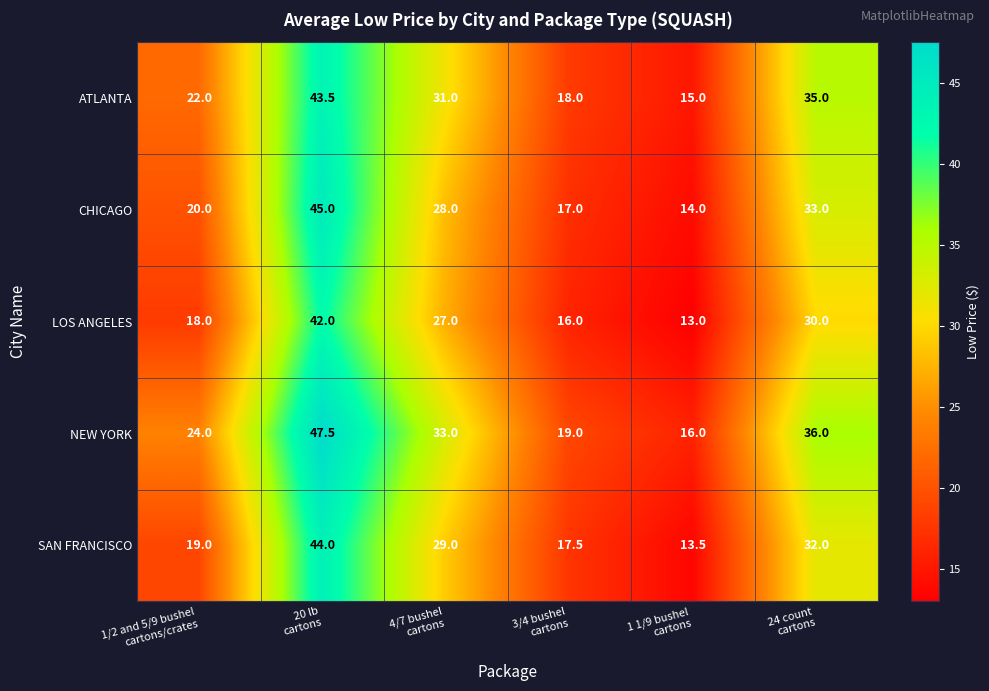

What is the greatest value displayed?

47.5